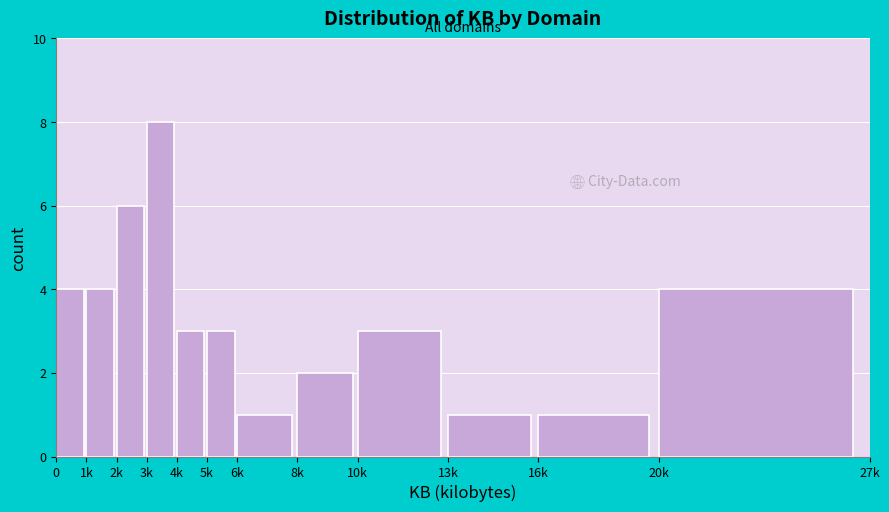

Reading left to right, what are all the values shown in this chart?

0=4	1k=4	2k=6	3k=8	4k=3	5k=3	6k=1	8k=2	10k=3	13k=1	16k=1	20k=4